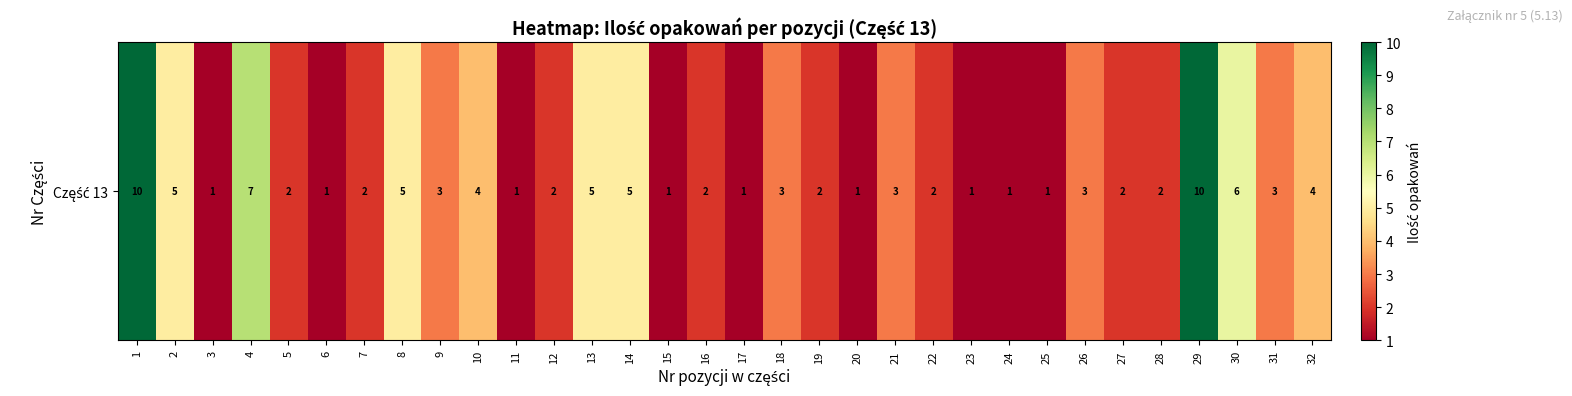

At which category does the chart reach its peak across all series?

1